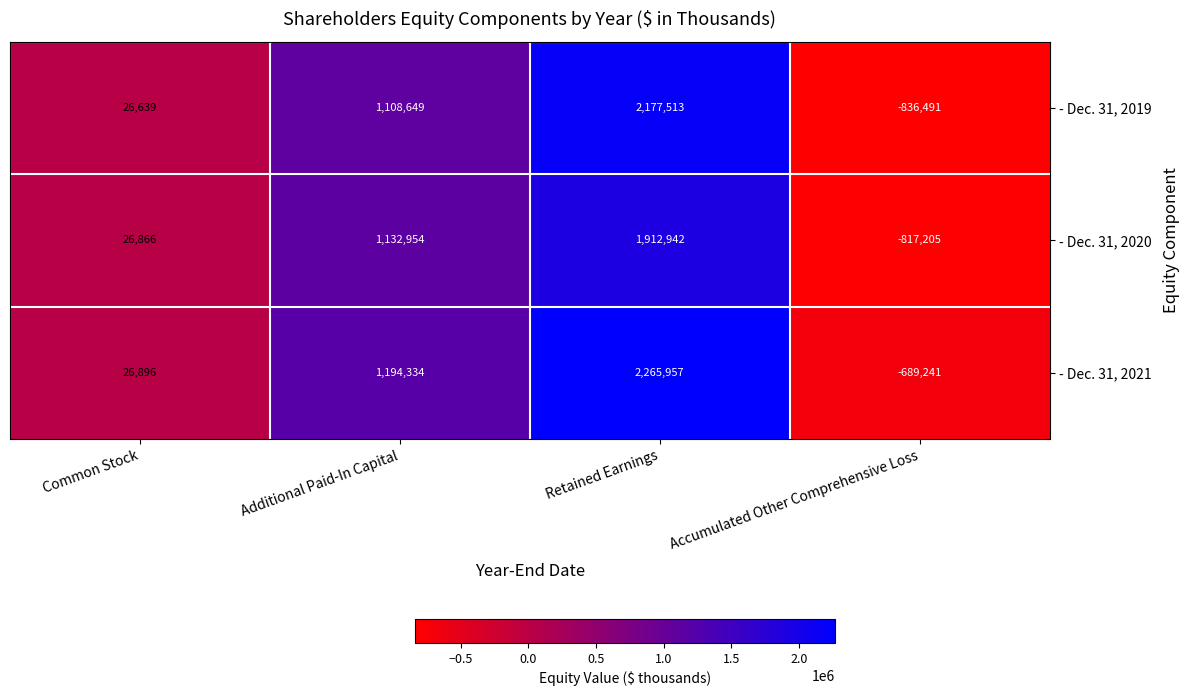

List the series in order of their peak value, lowest first.

- Dec. 31, 2020, - Dec. 31, 2019, - Dec. 31, 2021